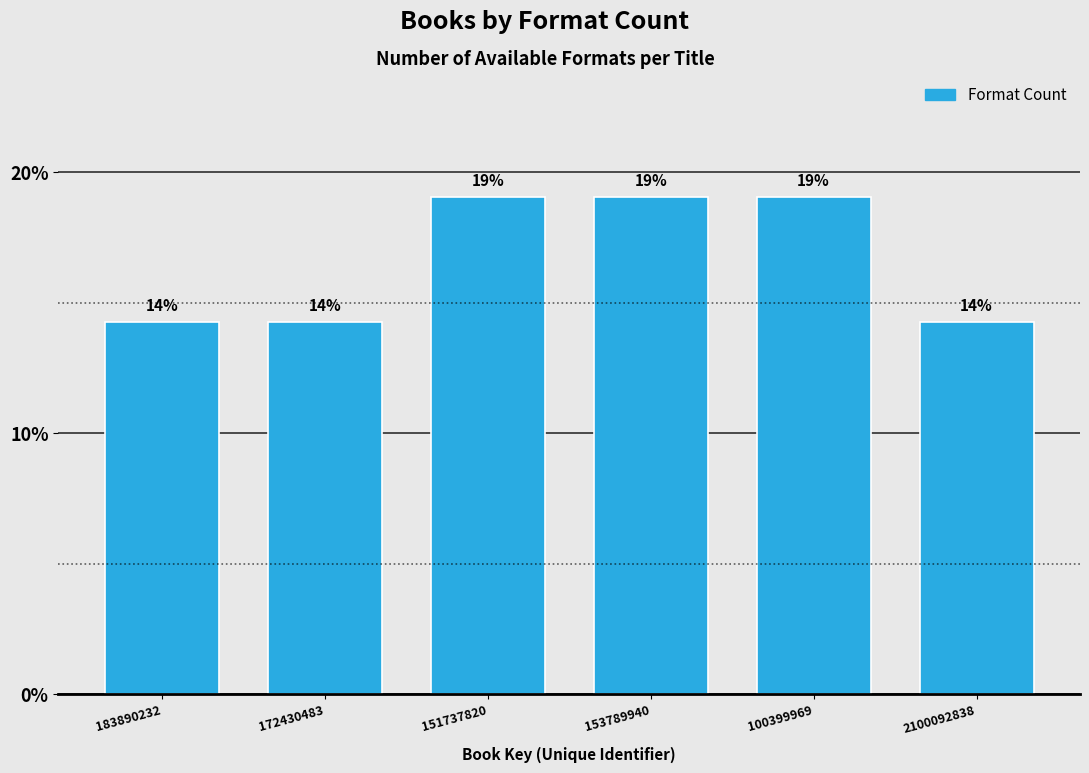

Is it true that the value at 153789940 is 19.0?

True